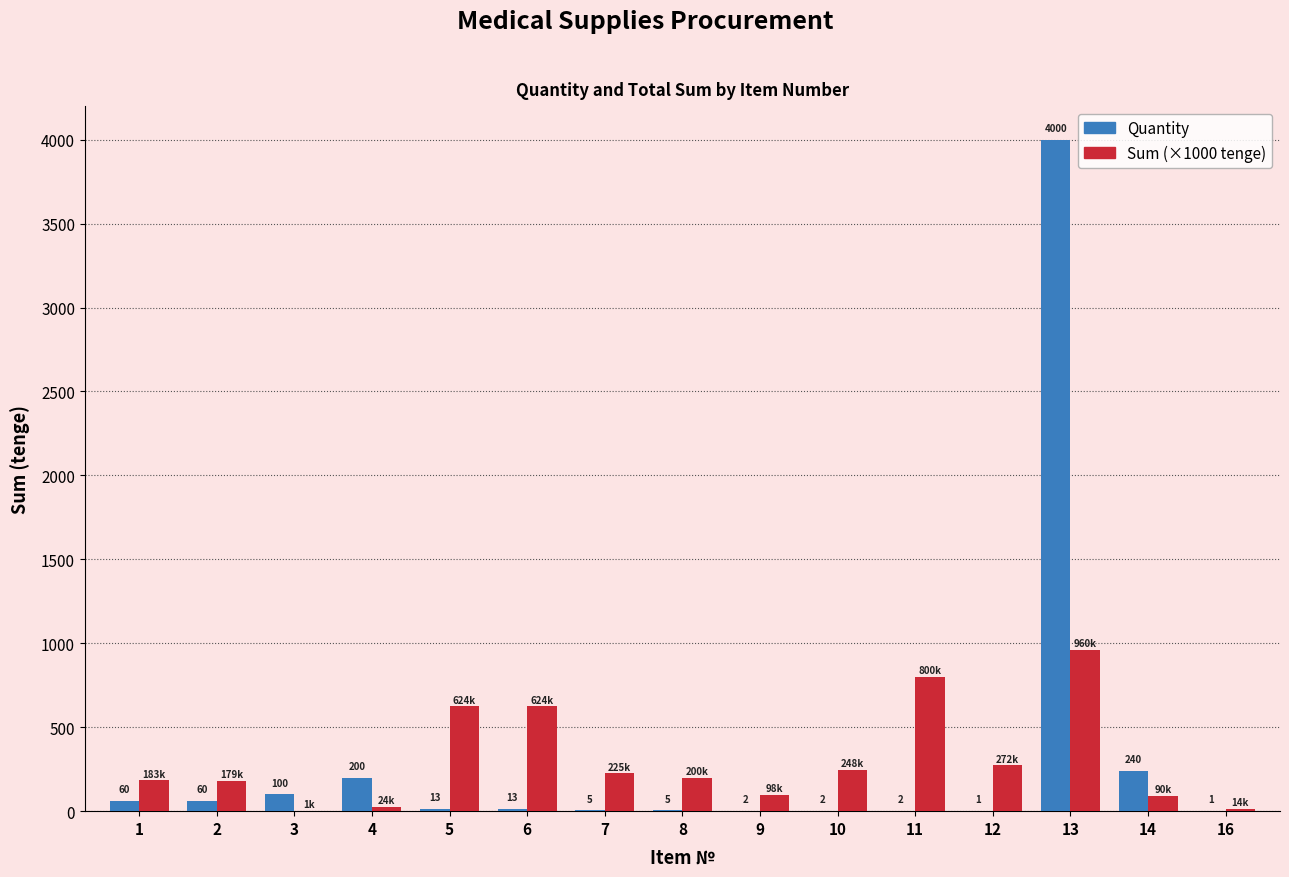

At which category is the sum across all series the highest?

13